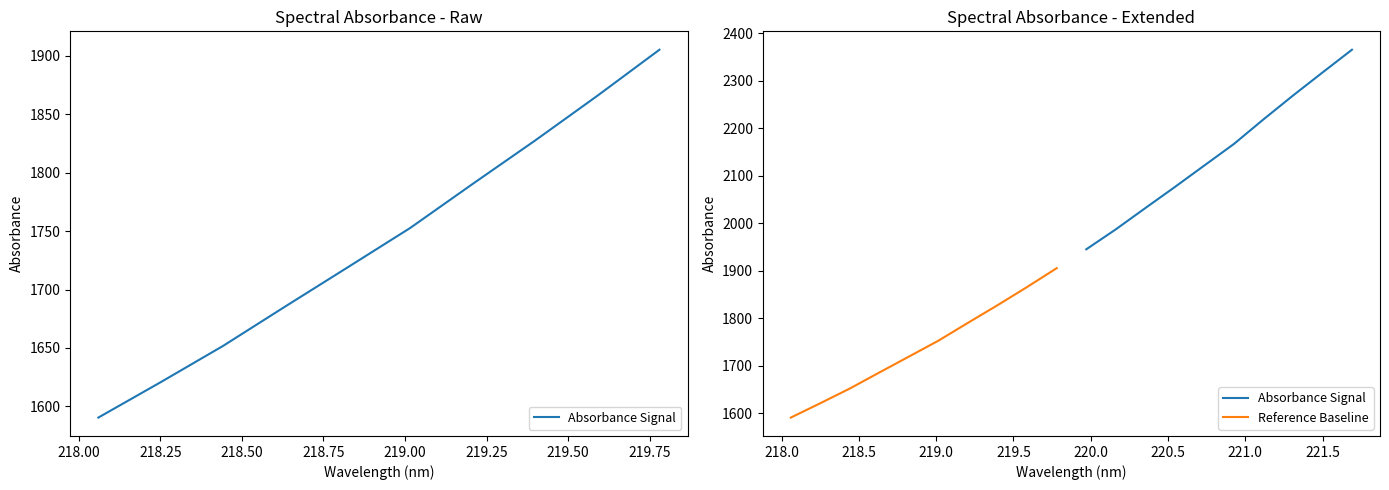

True or false: Absorbance Signal and Reference Baseline intersect in this chart.

False